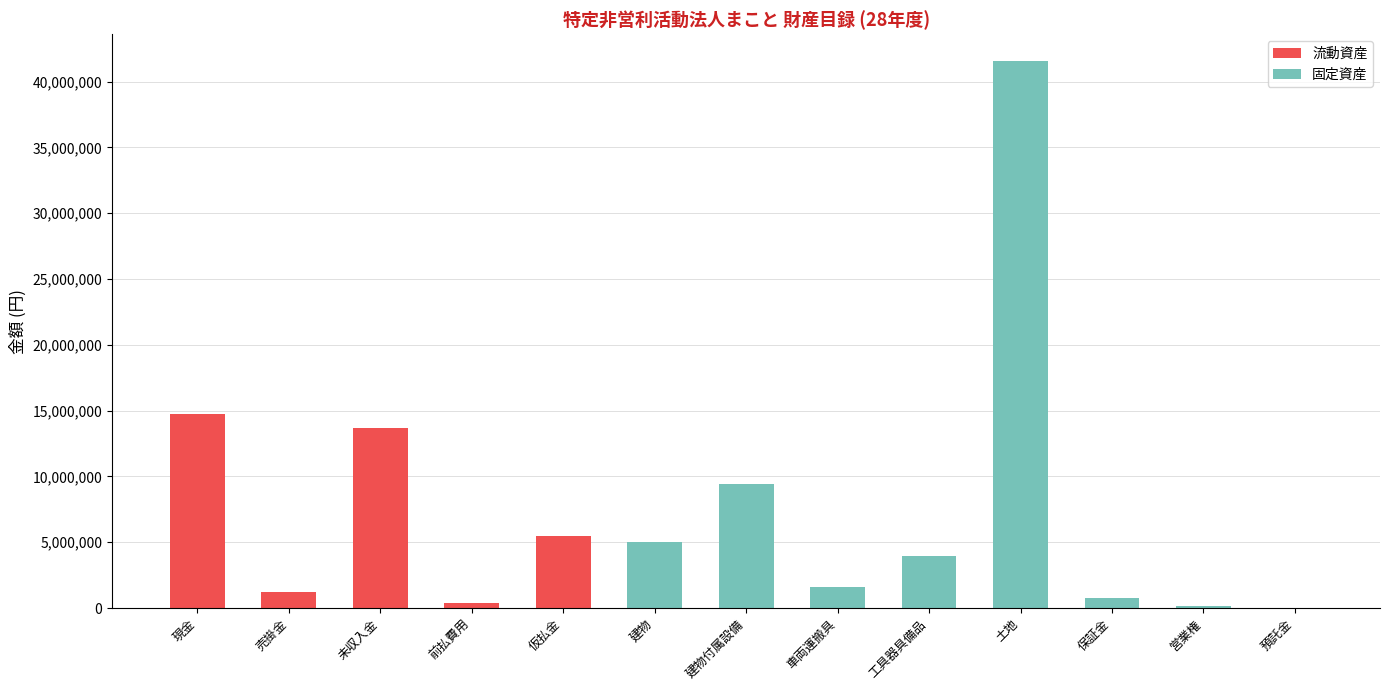

Does the chart contain stacked bars?

Yes